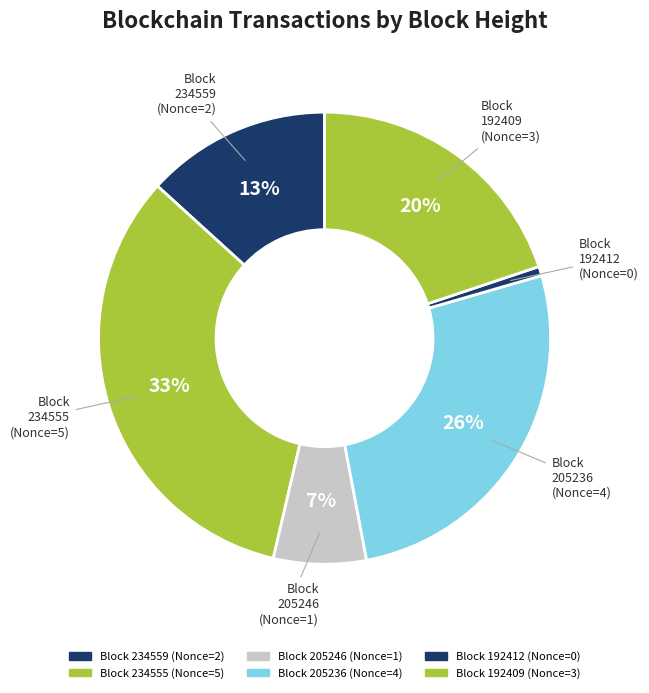

Rank the categories by value from highest to lowest.

234555, 205236, 192409, 234559, 205246, 192412